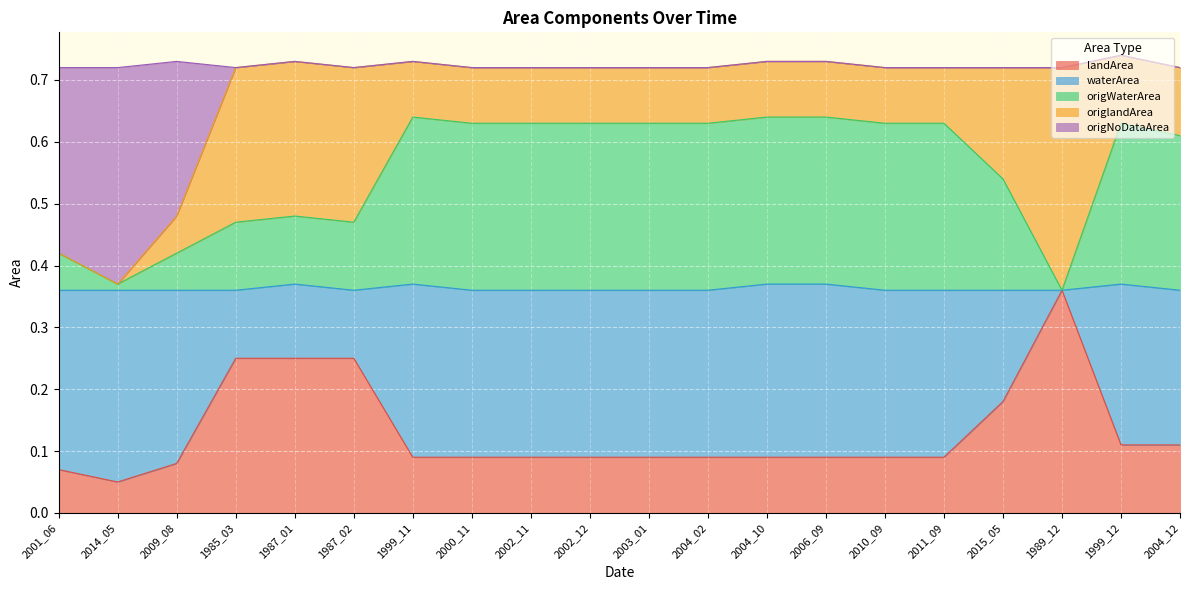

Does the chart display data point markers on the line(s)?

No